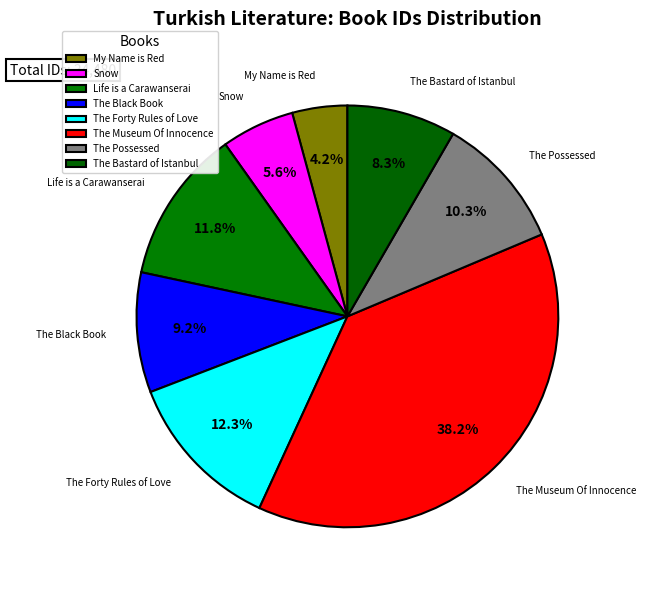

What is the change in value from My Name is Red to The Bastard of Istanbul?

+1424